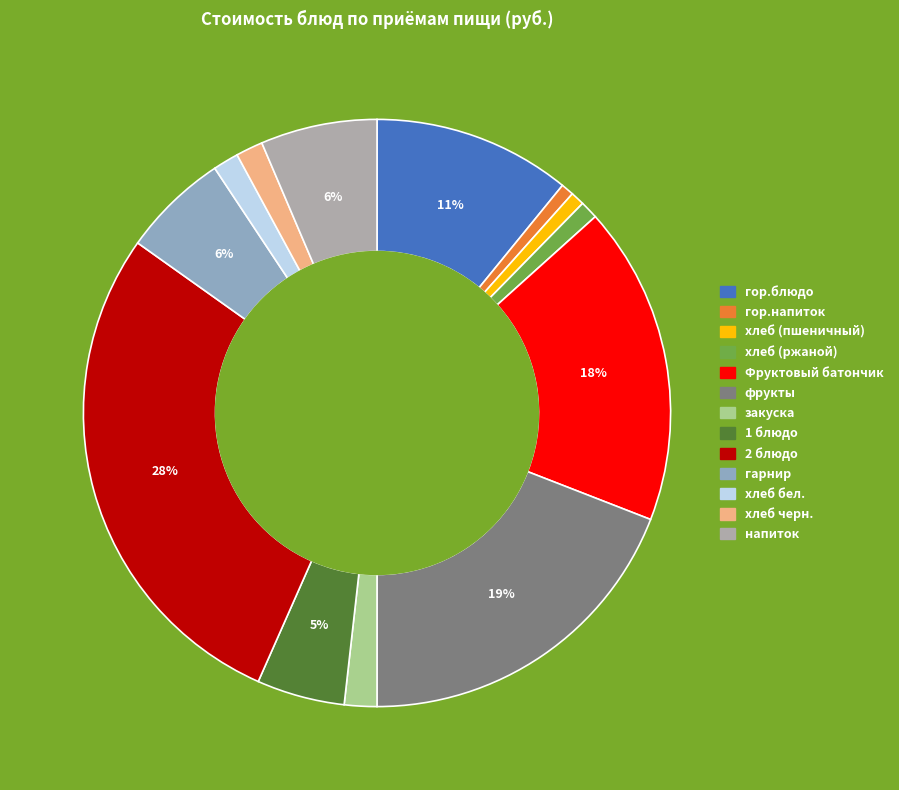

Combined, do закуска and хлеб черн. account for over 50%?

No